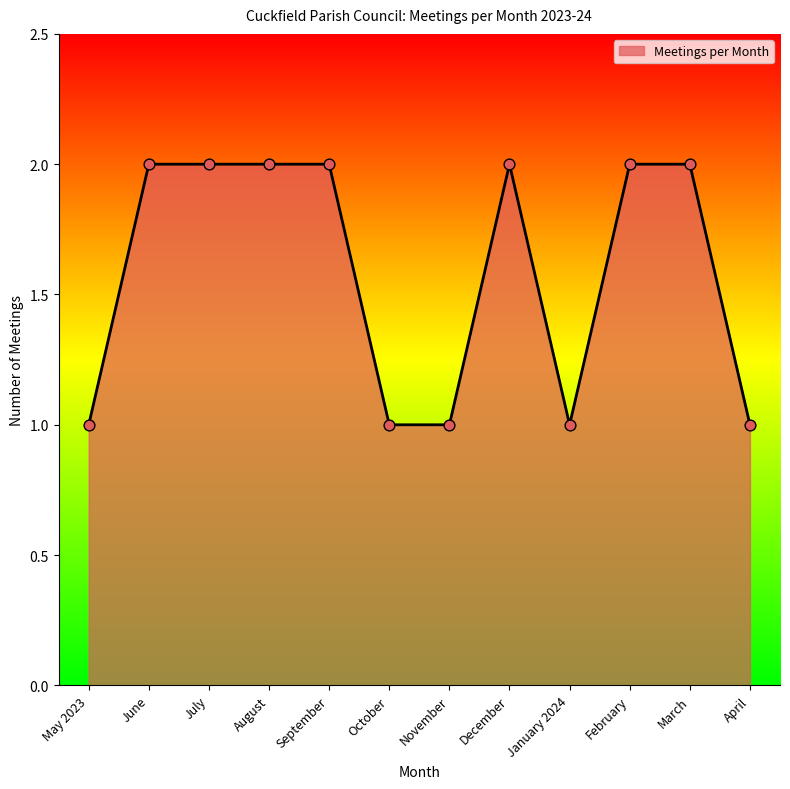

What is the change in value from May 2023 to March?

+1